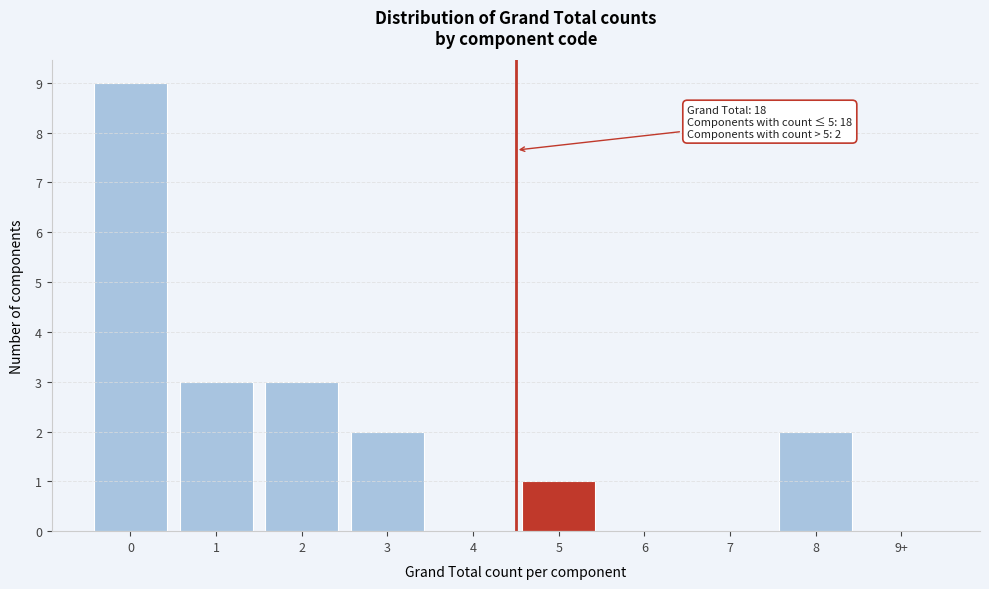

Reading right to left, extract all data points from this chart.

9+=0	8=2	7=0	6=0	5=1	4=0	3=2	2=3	1=3	0=9